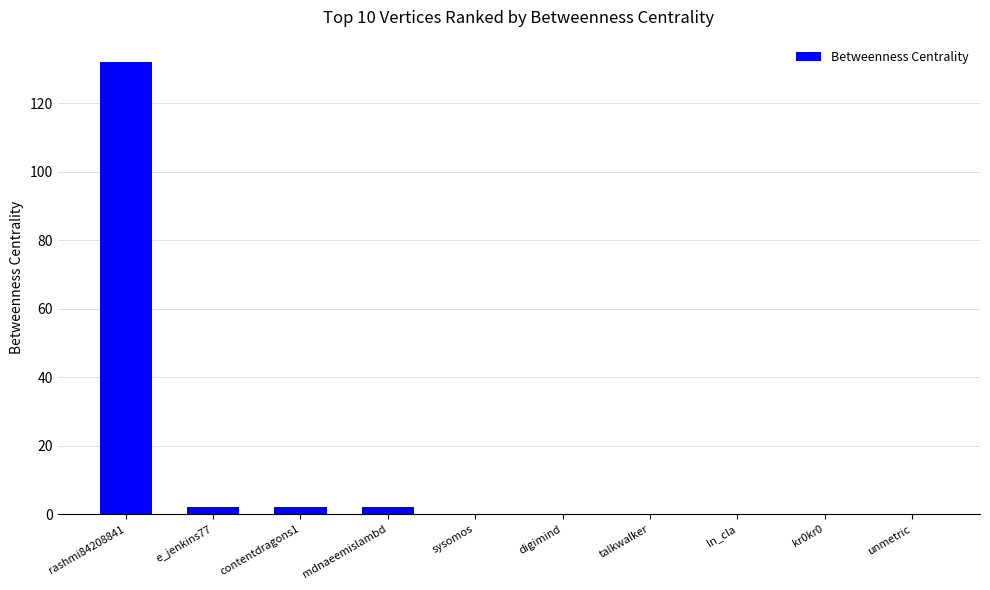

What is the sum of all values?

138